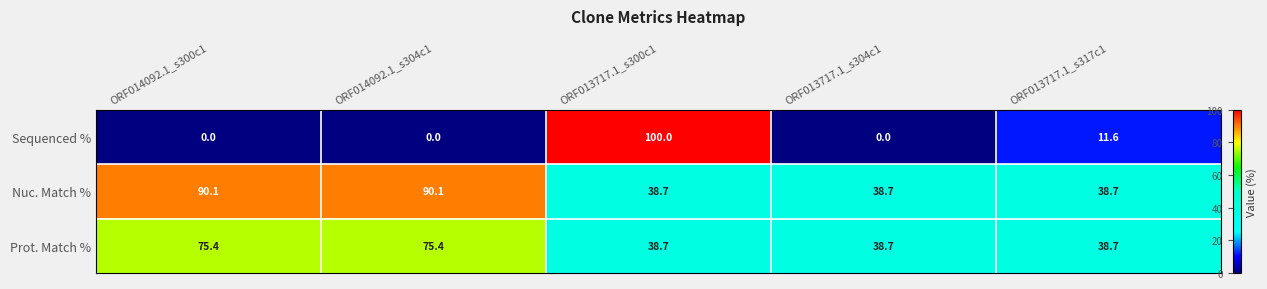

What is the difference between the maximum and minimum values in the Sequenced % series?

100.0